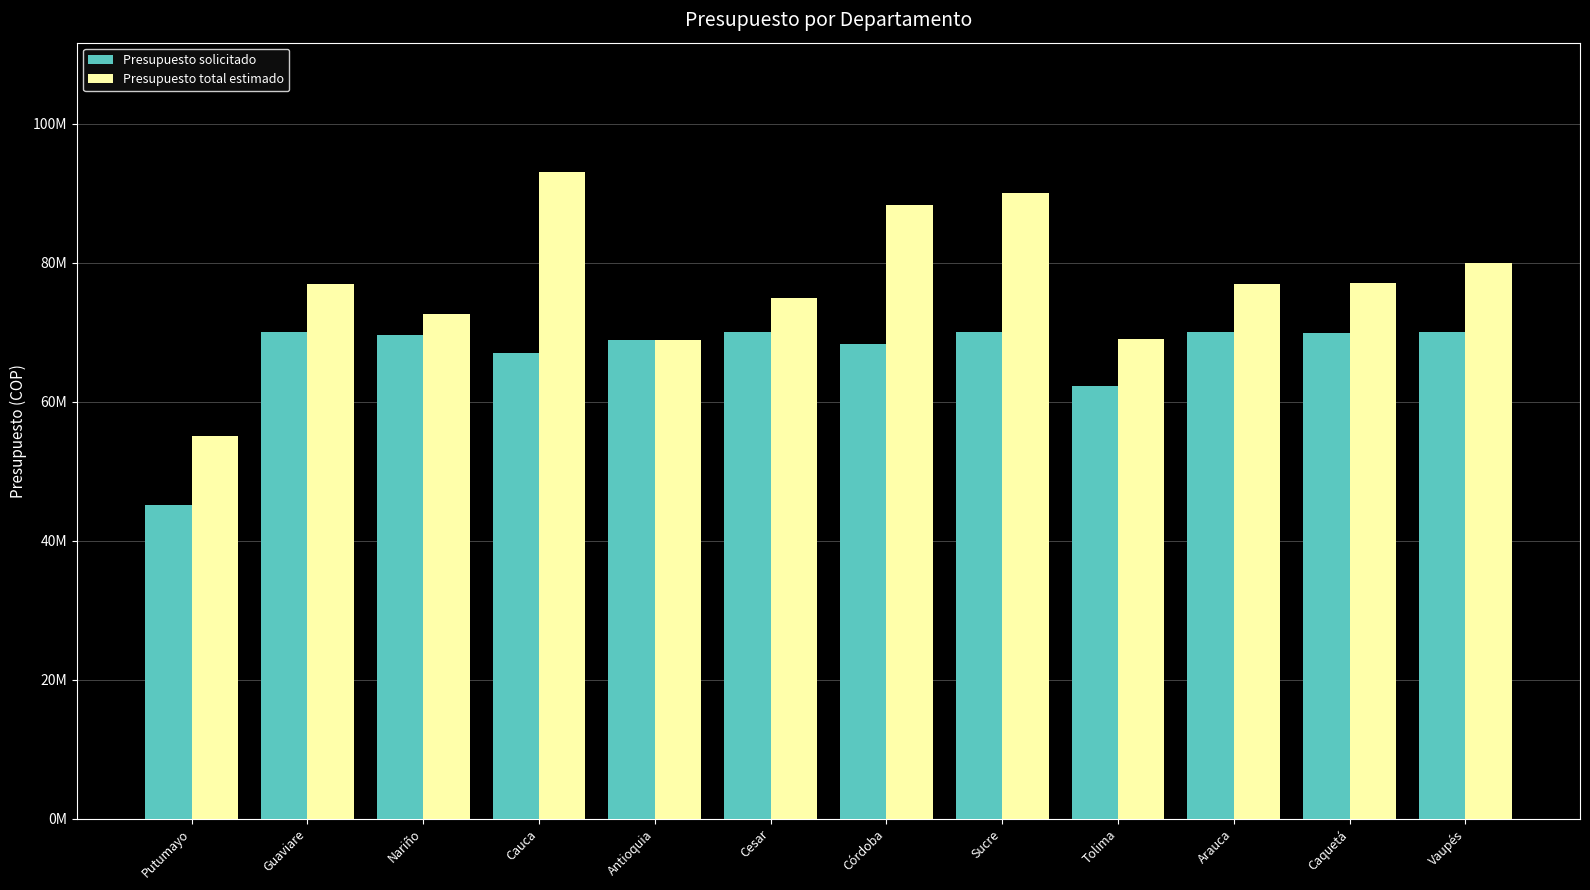

What is the label of the 12th bar from the right?

Putumayo